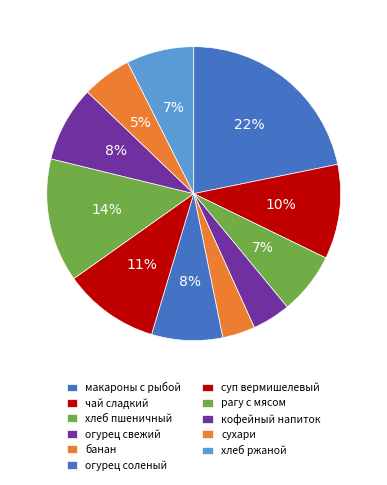

How many slices are in this pie chart?

11